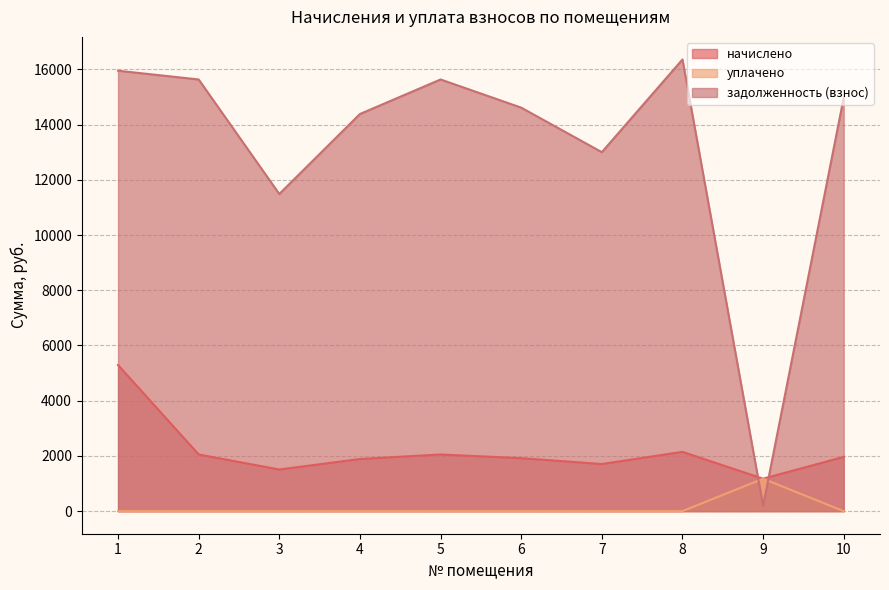

Rank the series by their maximum value, from lowest to highest.

уплачено, начислено, задолженность (взнос)